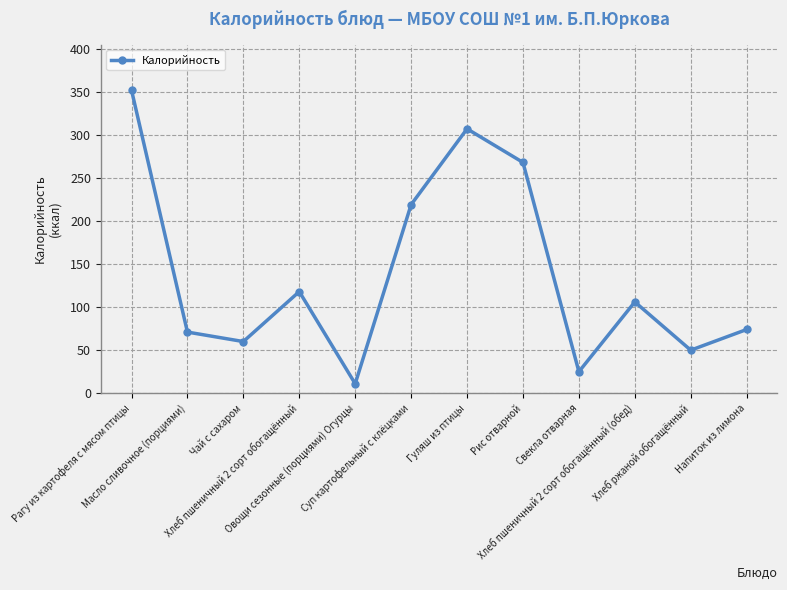

What is the difference between the values at Хлеб ржаной обогащённый and Овощи сезонные (порциями) Огурцы?

39